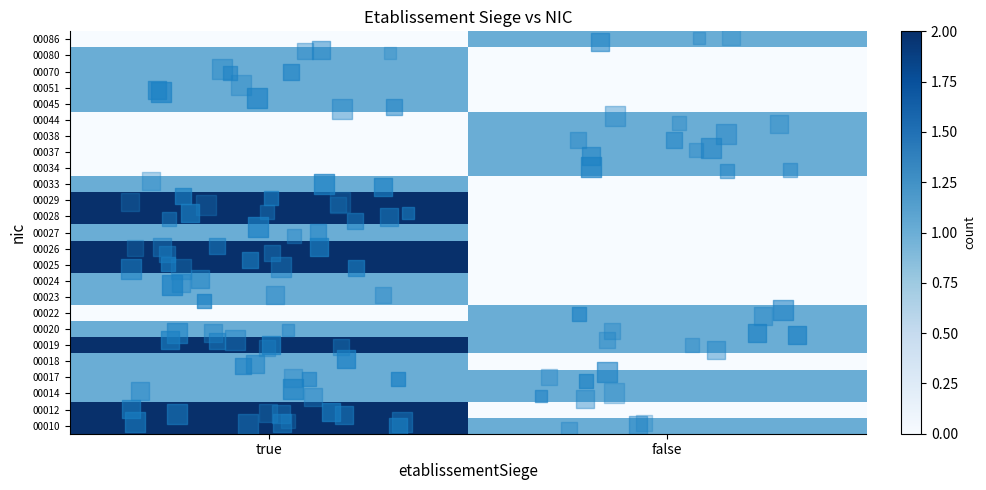

At how many categories does at least one series exceed 0?

2